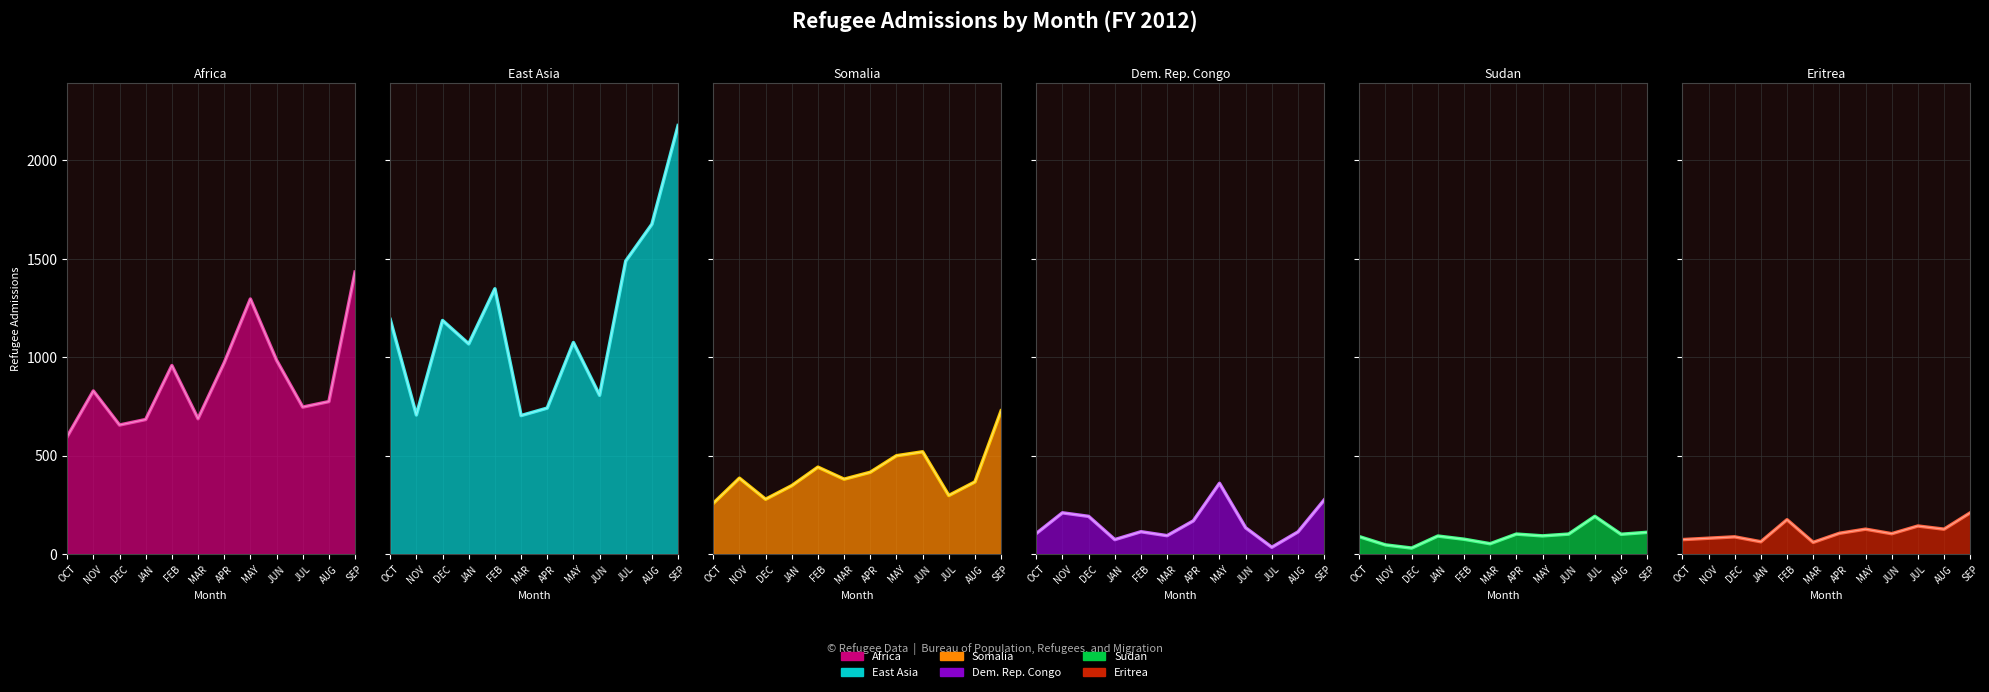

Which series ends up on top after the final intersection of Dem. Rep. Congo line and Sudan line?

Dem. Rep. Congo line